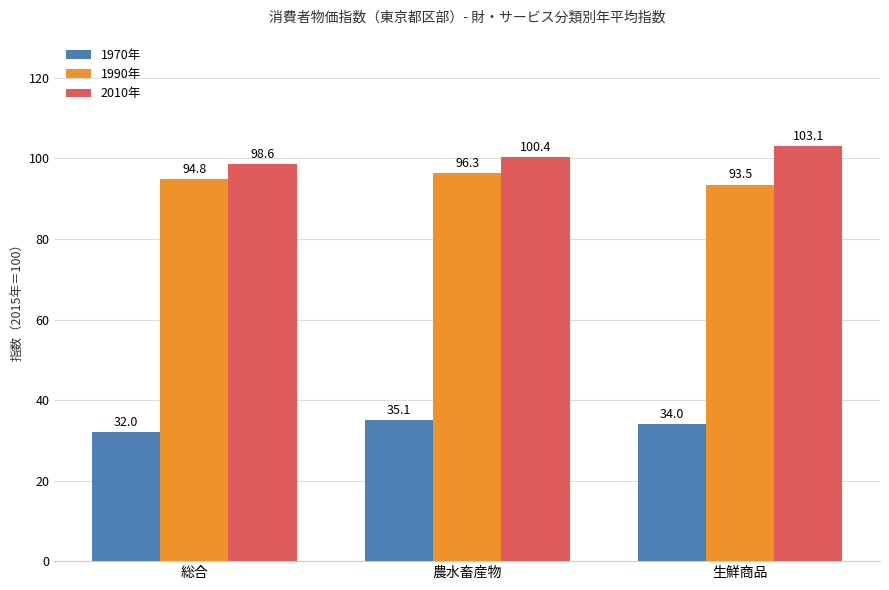

Which label corresponds to the largest value in the chart?

生鮮商品